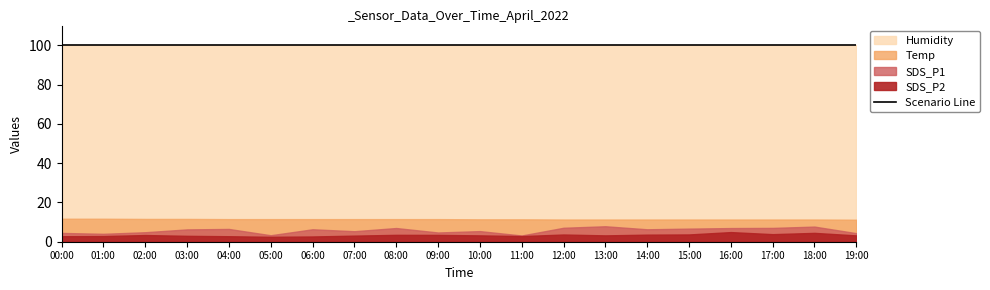

At which category is the sum across all series the highest?

18:00